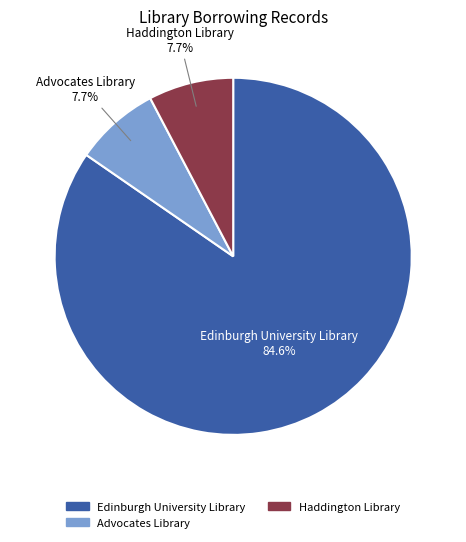

Is it true that Advocates Library is 8% of the pie?

True